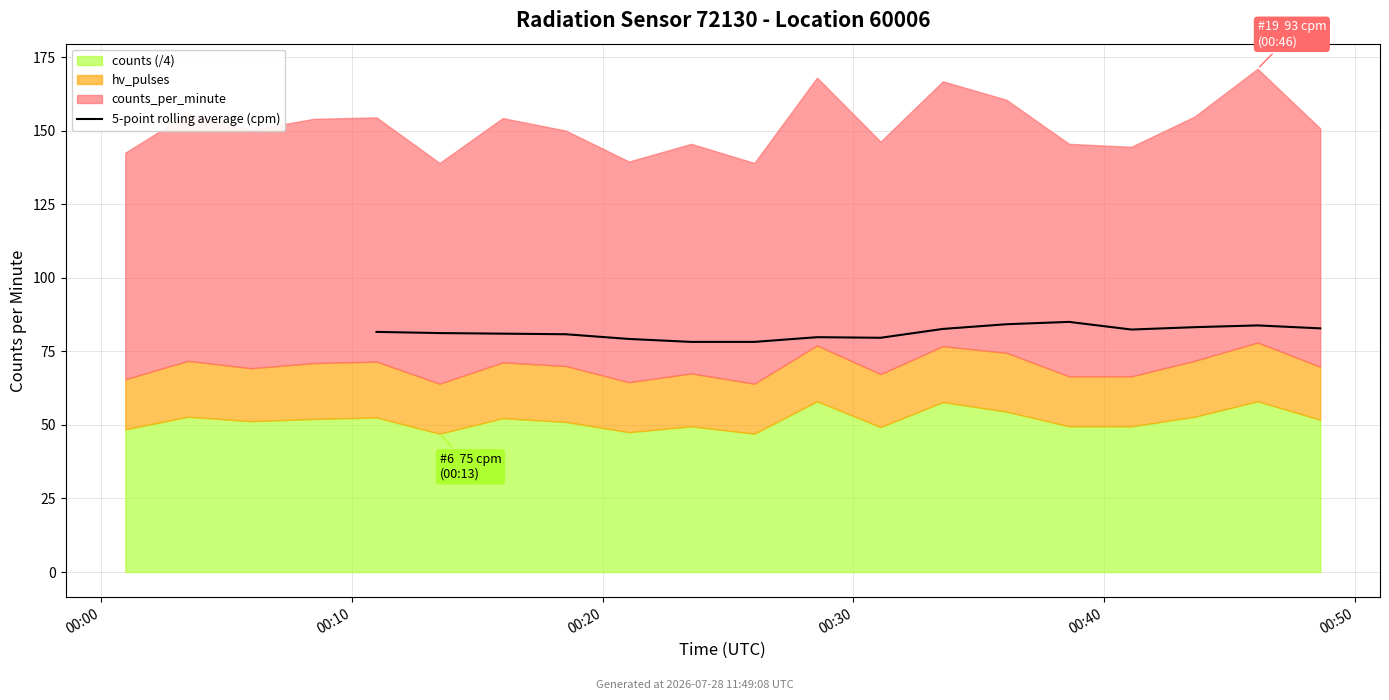

At which label does the data first exceed 81?

00:00